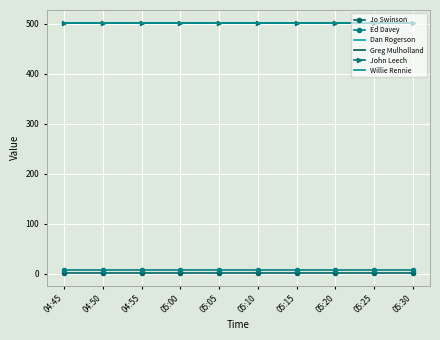

Reading left to right, list all the values displayed in this chart.

Jo Swinson: 1.3	1.3	1.3	1.3	1.3	1.3	1.3	1.3	1.3	1.3
Ed Davey: 7.3	7.3	7.3	7.3	7.3	7.3	7.3	7.3	7.3	7.3
Dan Rogerson: 502.0	502.0	502.0	502.0	502.0	502.0	502.0	502.0	502.0	502.0
Greg Mulholland: 502.0	502.0	502.0	502.0	502.0	502.0	502.0	502.0	502.0	502.0
John Leech: 502.1	502.1	502.1	502.1	502.1	502.1	502.1	502.1	502.1	502.1
Willie Rennie: 500.5	500.5	500.5	500.5	500.5	500.5	500.5	500.5	500.5	500.5